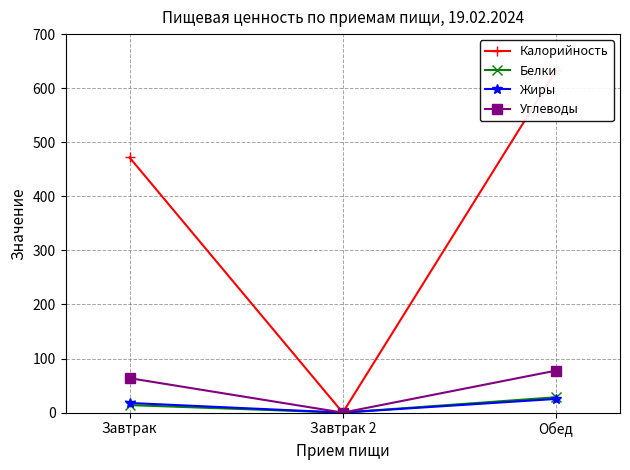

What is the value of the Калорийность point at the 1st from the left?

471.9